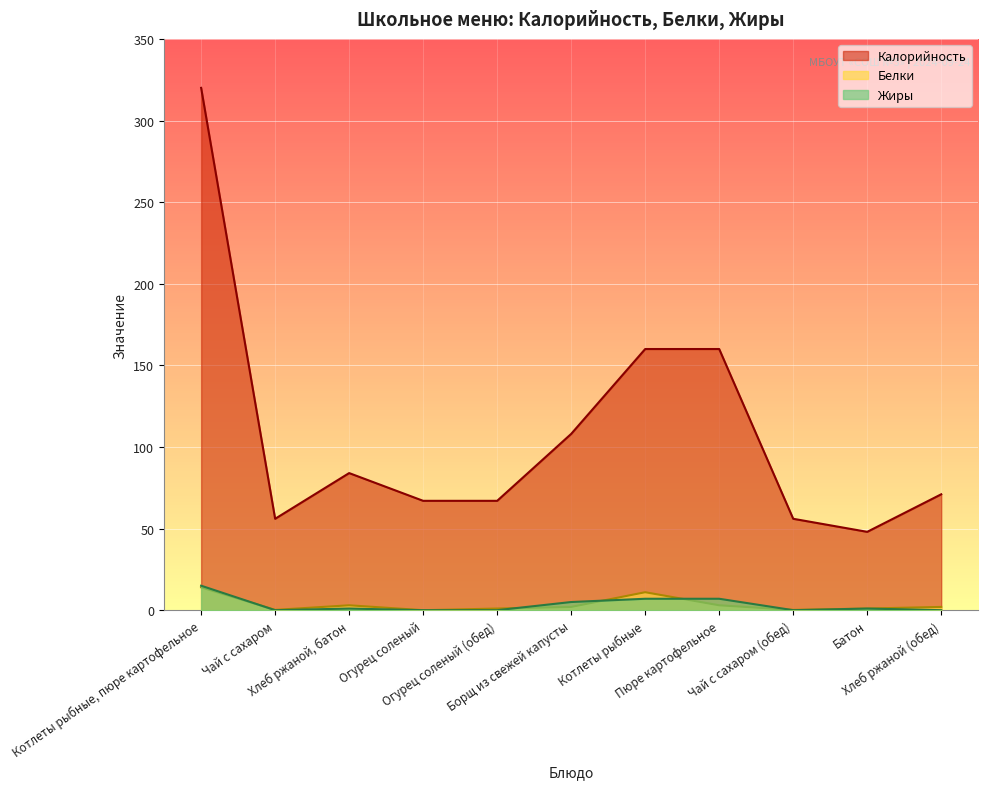

How many data points does each series have?

11